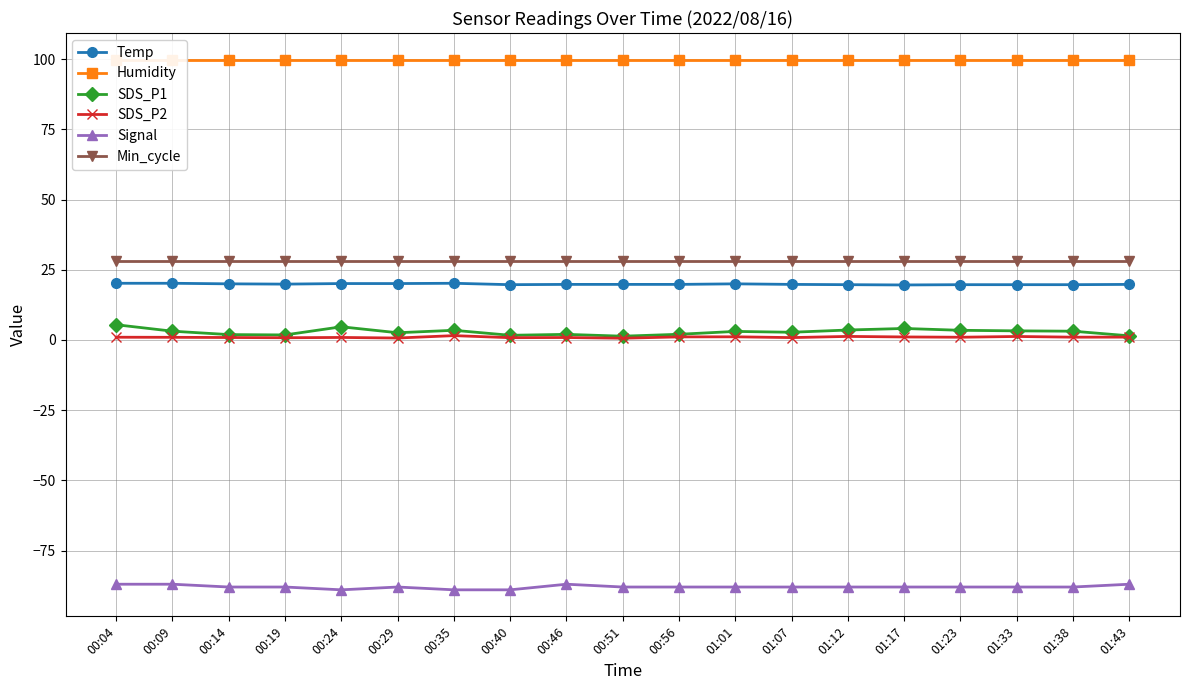

True or false: Temp and Min_cycle cross at least once.

False